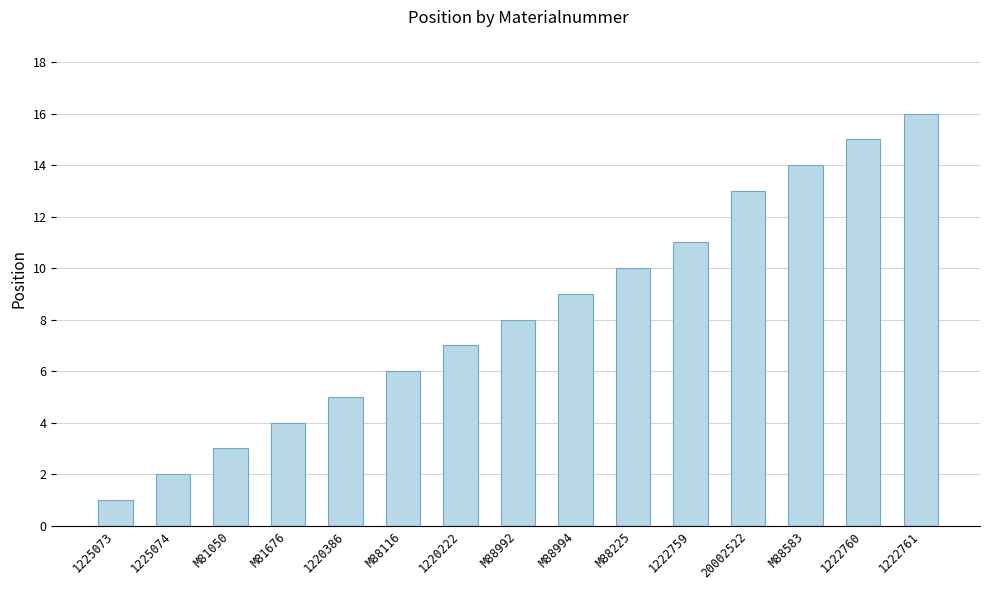

At which category does the chart reach its minimum across all series?

1225073